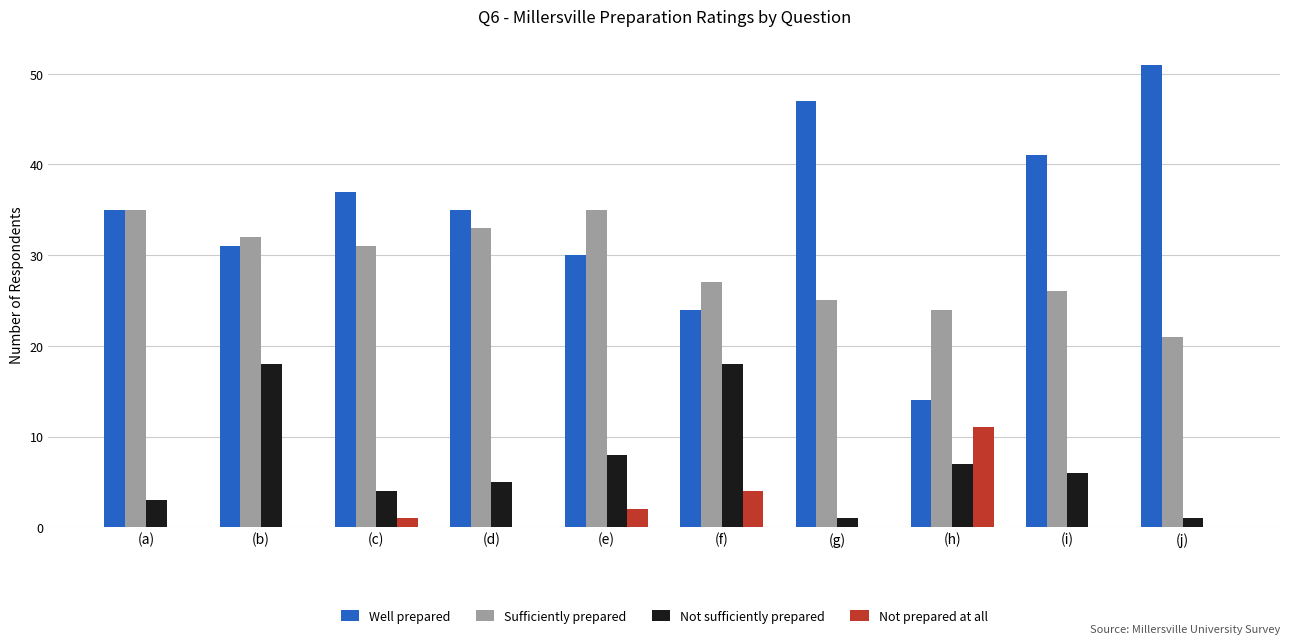

Are the bars horizontal?

No